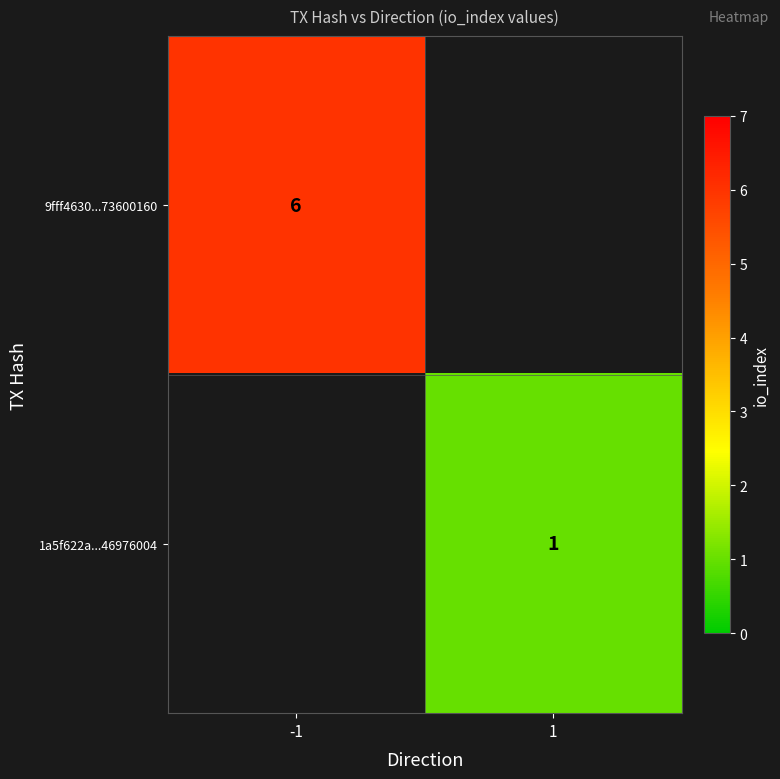

The value of 1a5f622a...46976004 at 1 is 2. True or false?

False